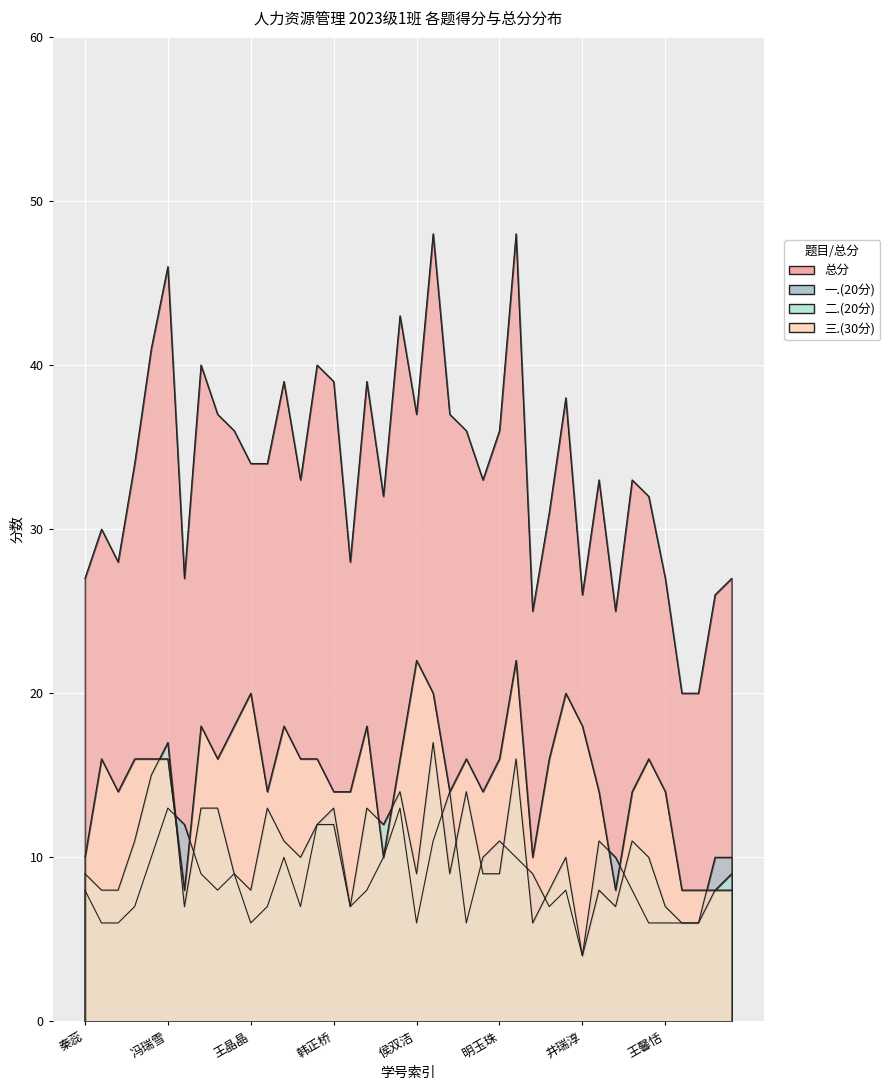

Where is the first local minimum for 总分?

郑梓怡